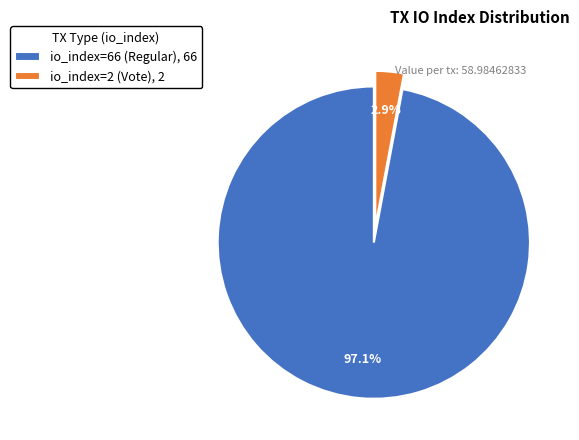

Is io_index=2 (Vote) the majority of the pie?

No